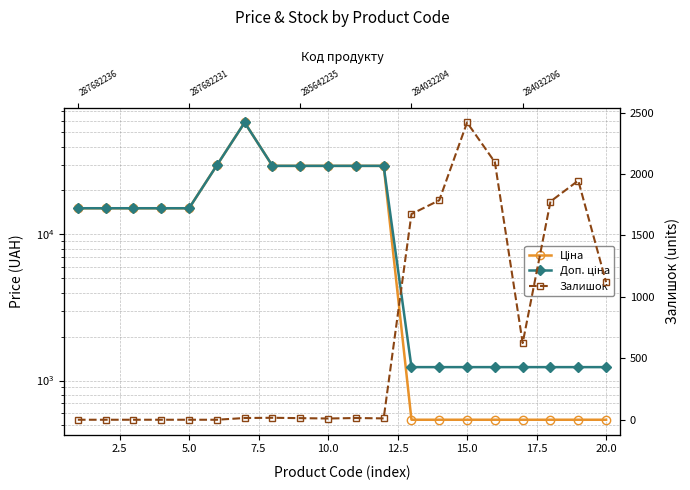

Is it true that Доп. ціна equals 16638.3 at 17.5?

False